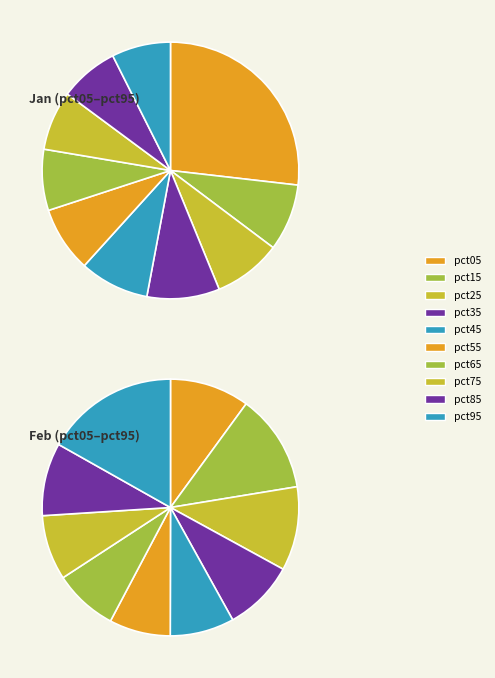

Combined, what portion of the pie is 9 and 4?

16.2%